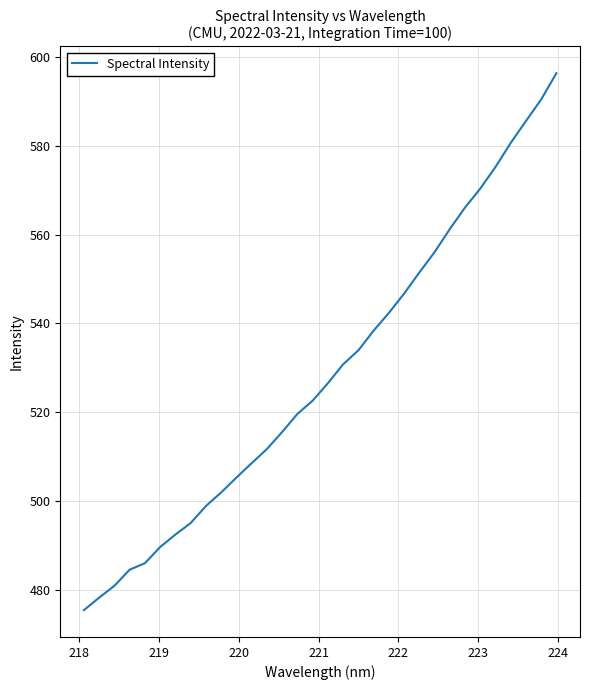

What is the greatest value displayed?

596.3